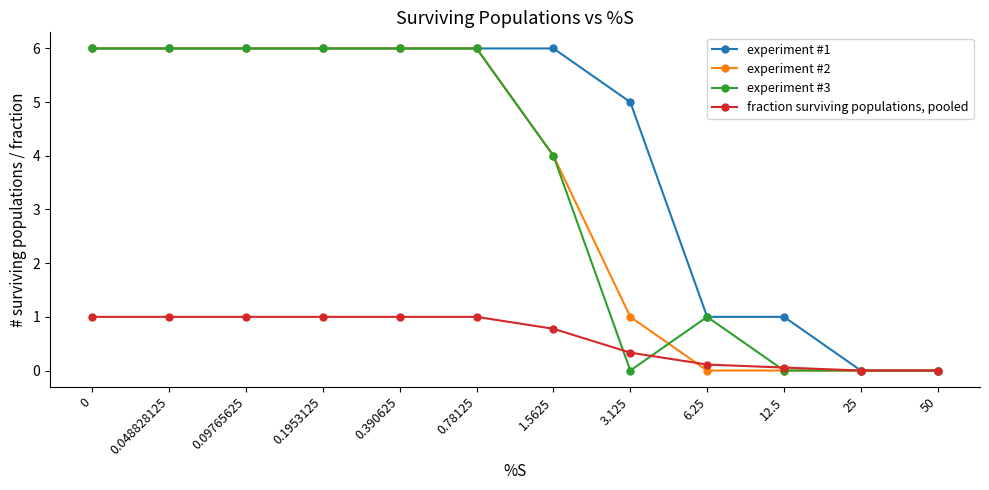

The experiment #2 series shows 6.0 at 0.390625. True or false?

True